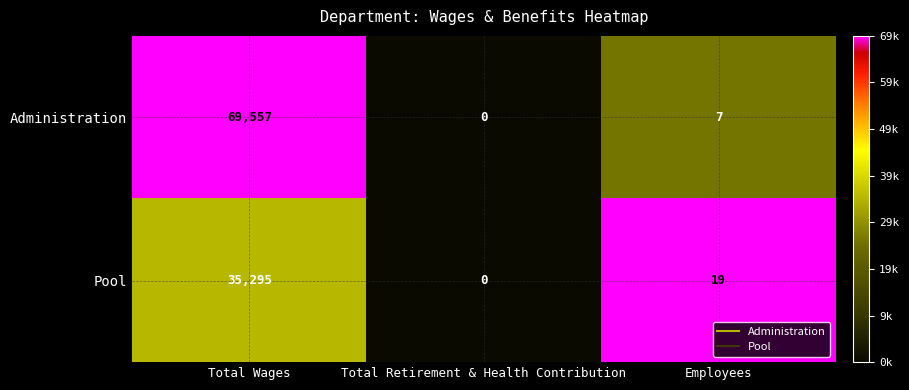

At which label is Administration closest to 34778?

Employees